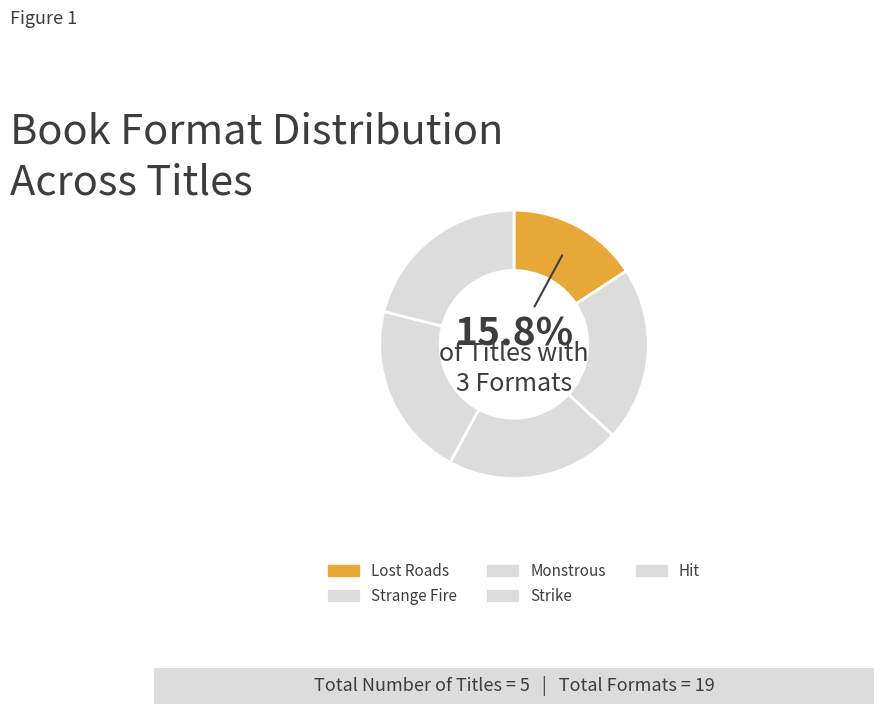

True or false: Strike accounts for 32% of the total.

False